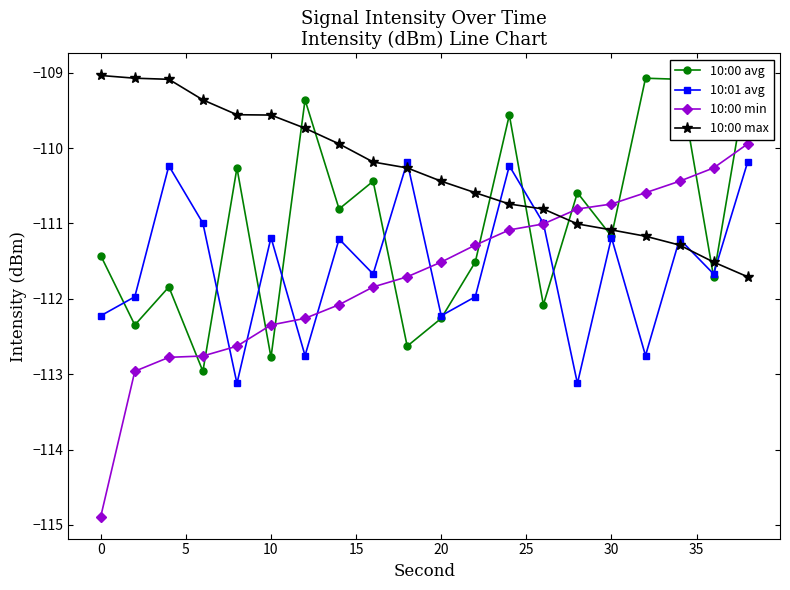

True or false: 10:01 avg has more than 2 interior local peaks.

True